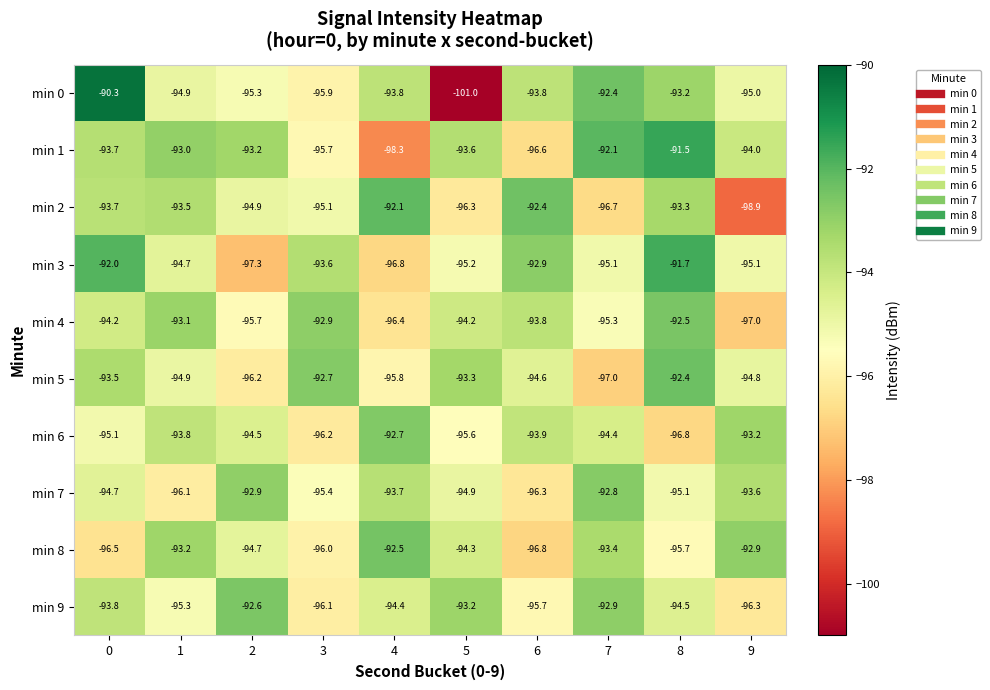

Is the value of min 4 at 4 greater than the value of min 3 at 0?

No